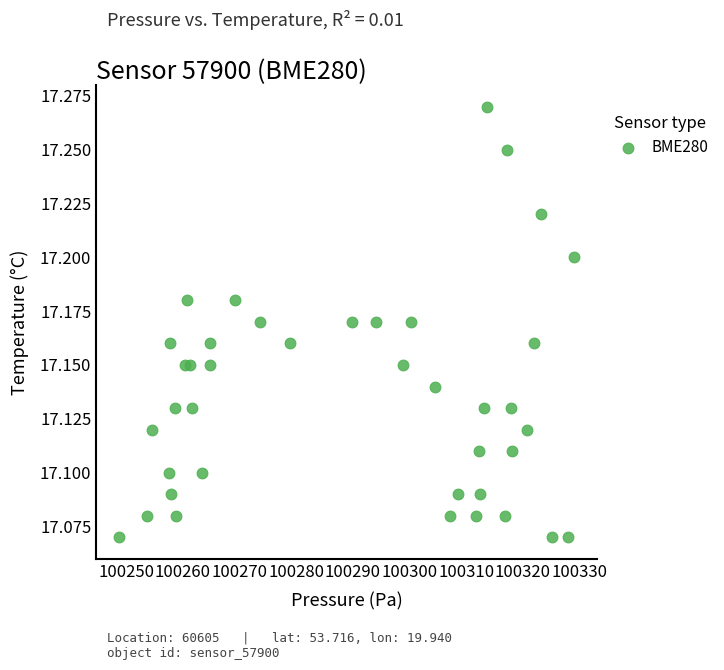

What is the range of X values (max minus min)?

80.3